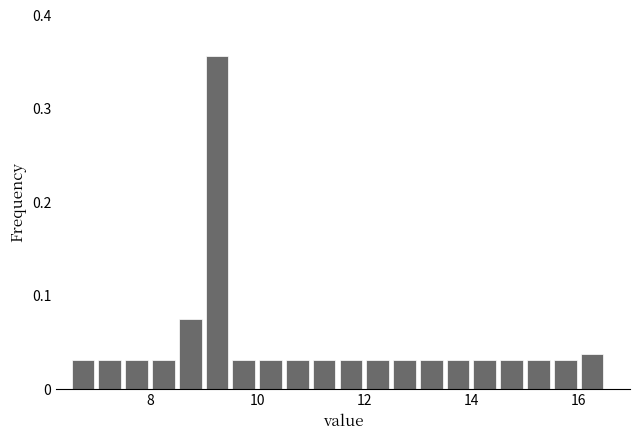

Around what value on the x-axis is the tallest bar? Give the approximate position of its centre, as read against the axis.

9.2